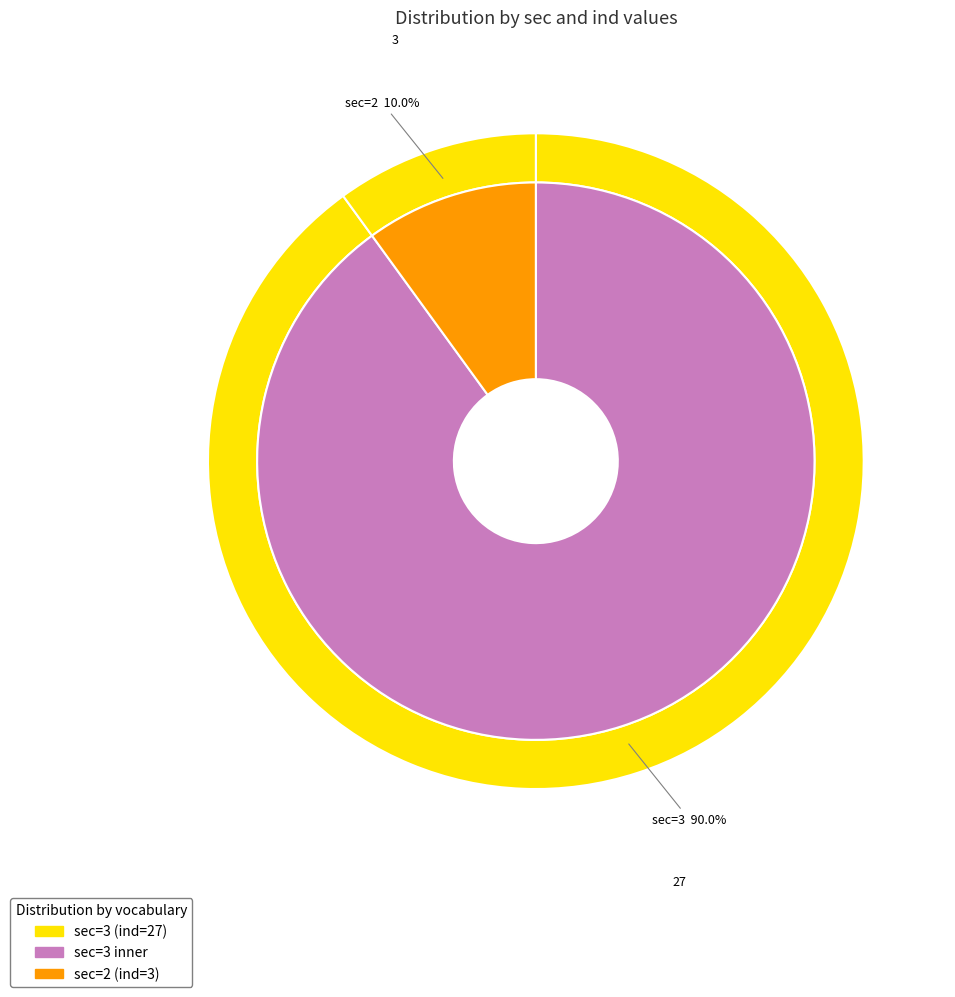

What percentage is the 3 slice, to the nearest percent?

90%